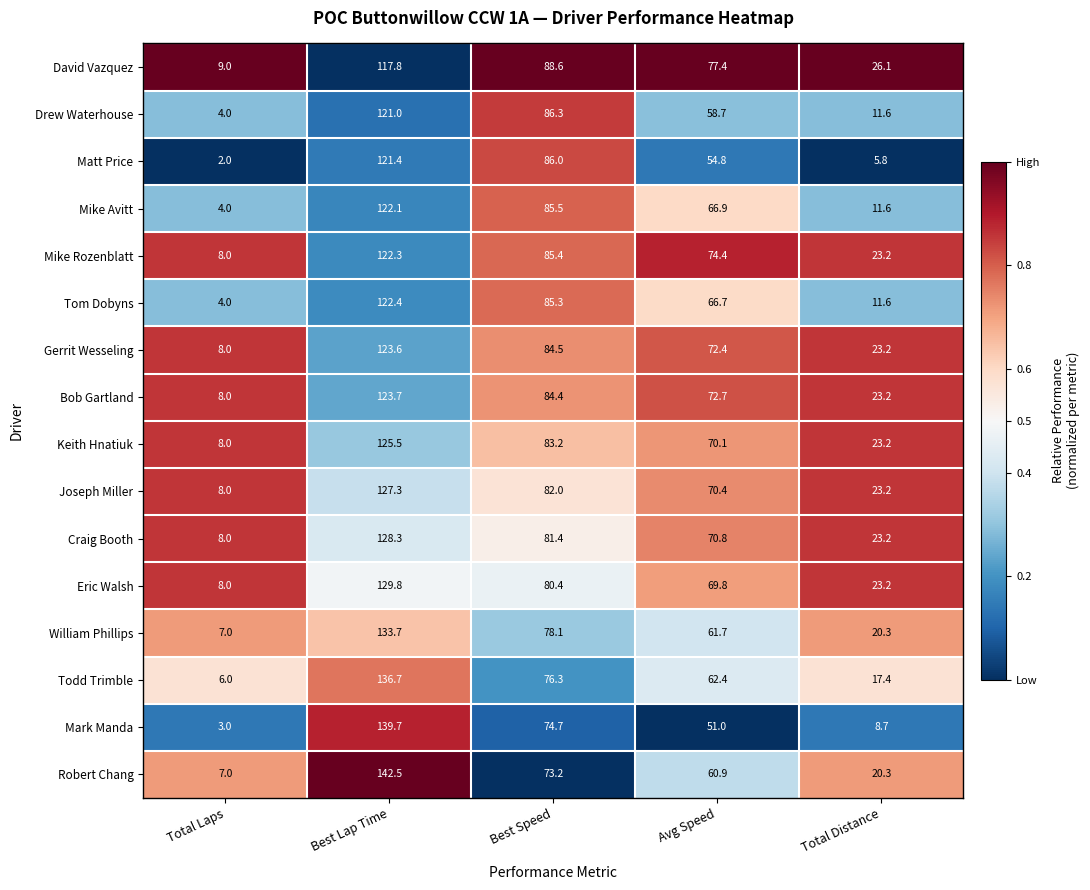

The Todd Trimble series shows 32.9 at Best Speed. True or false?

False